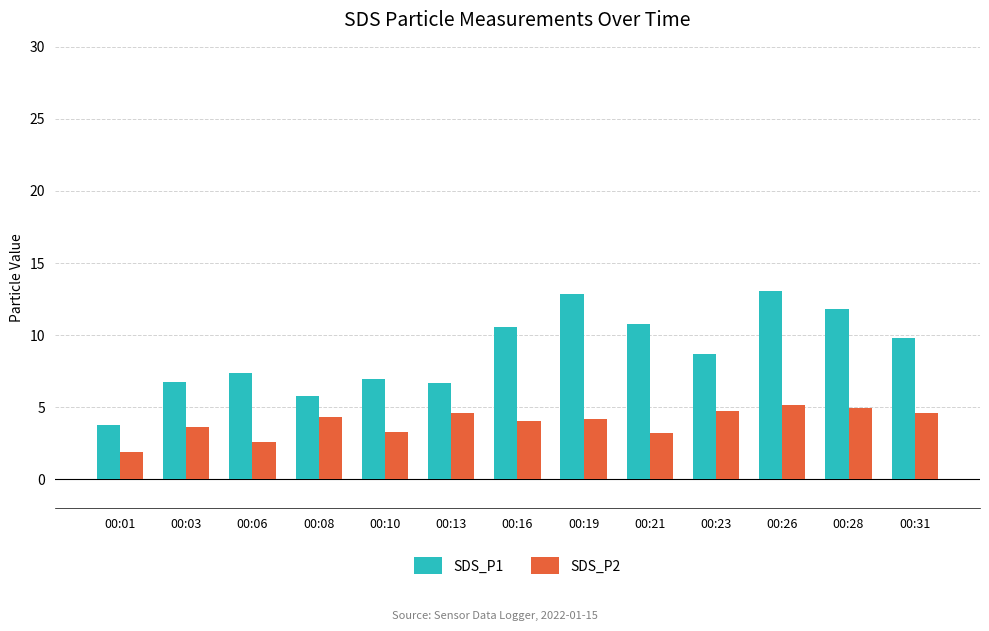

Are the bars horizontal?

No